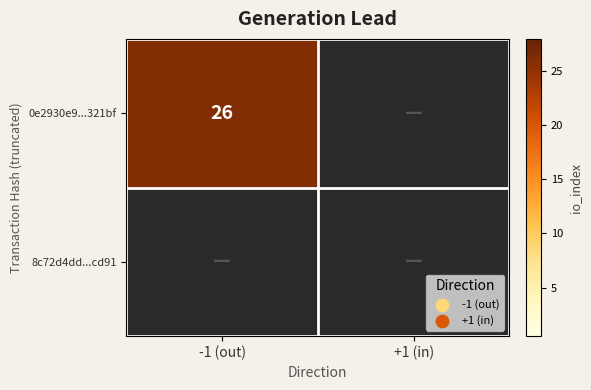

True or false: 0e2930e9...321bf has a value of 26 at -1 (out).

True